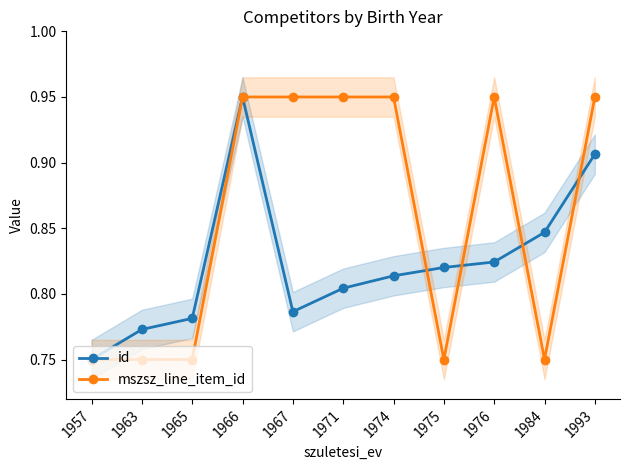

Which series has the largest range (max minus min)?

id